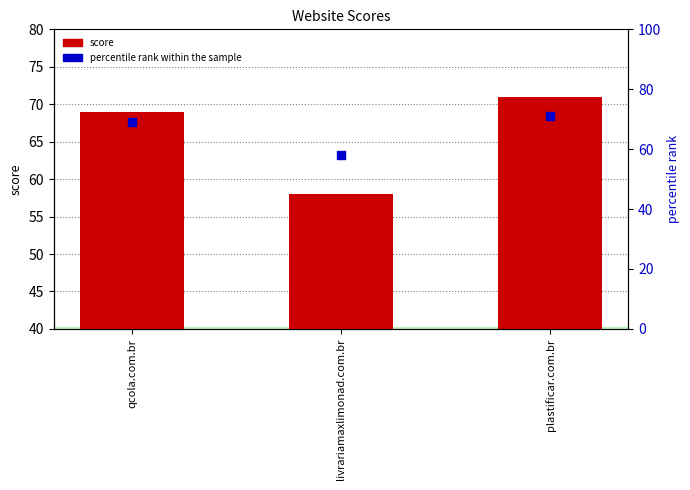

At how many categories does at least one series exceed 46?

3